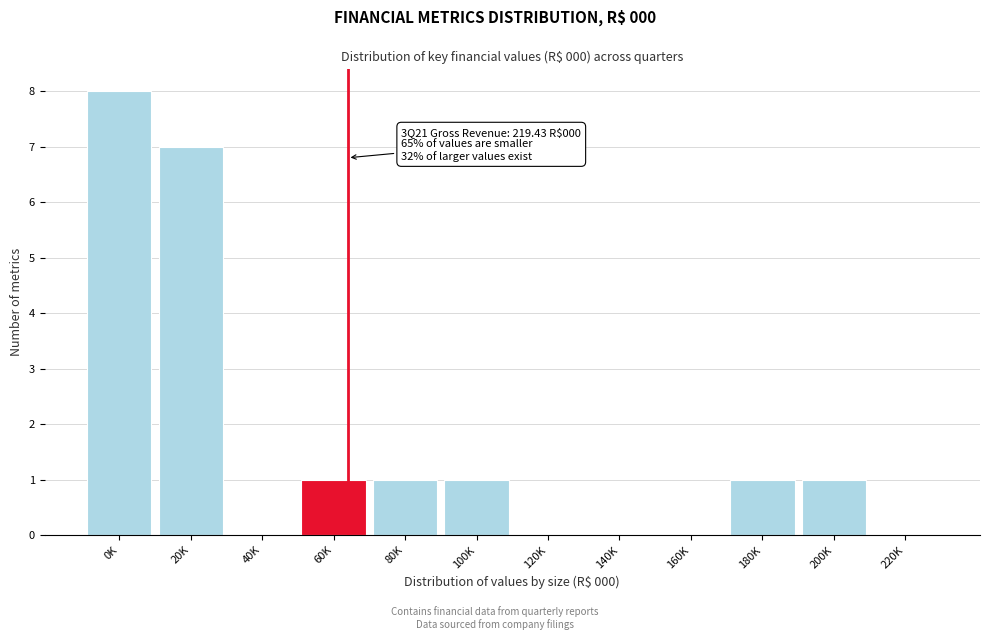

Reading left to right, what are all the values shown in this chart?

0K=8	20K=7	40K=0	60K=1	80K=1	100K=1	120K=0	140K=0	160K=0	180K=1	200K=1	220K=0